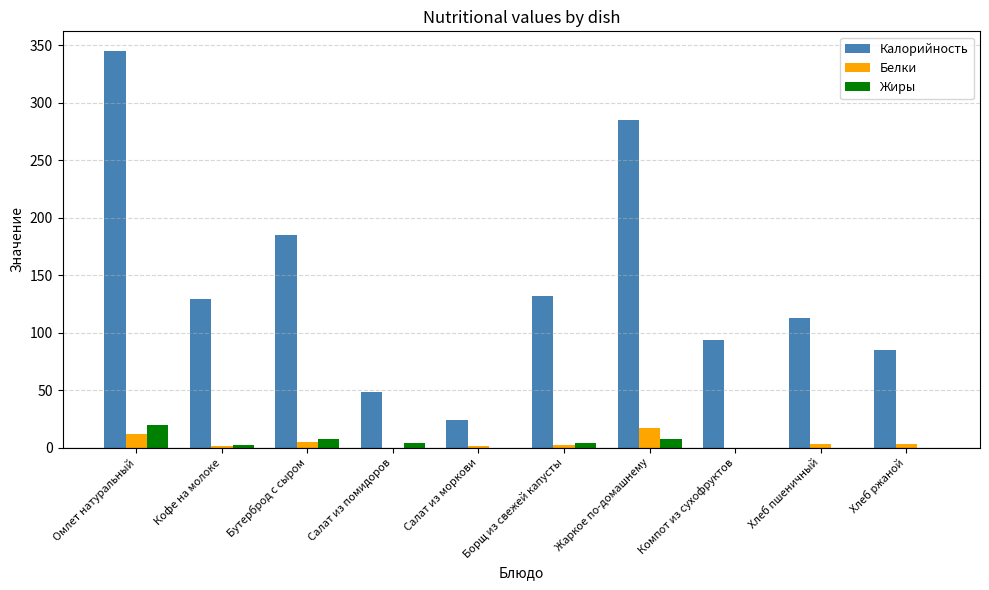

Which series has the largest total across all categories?

Калорийность